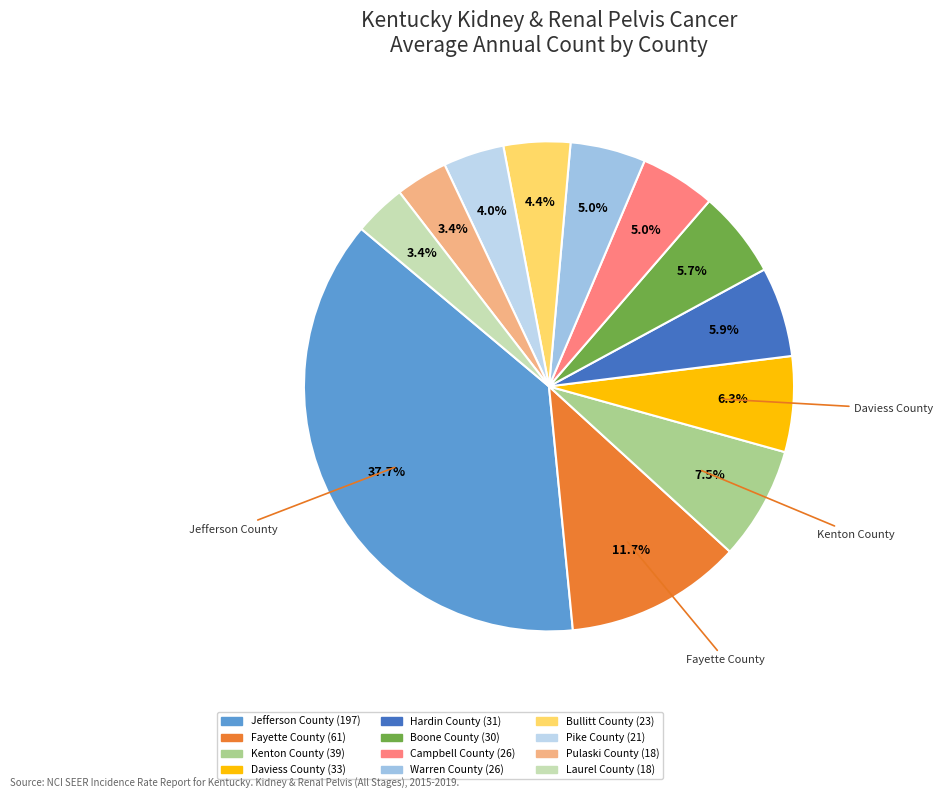

True or false: Warren County accounts for 1% of the total.

False